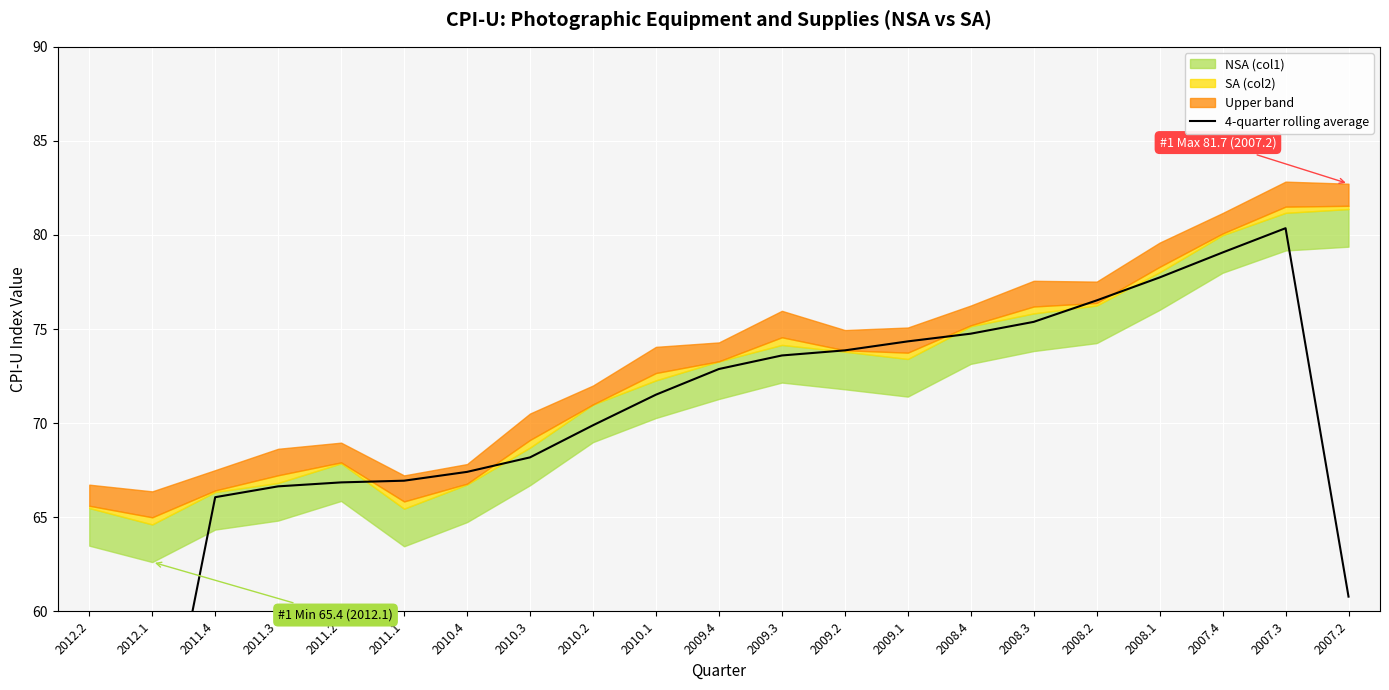

What position from the right is 2008.2?

5